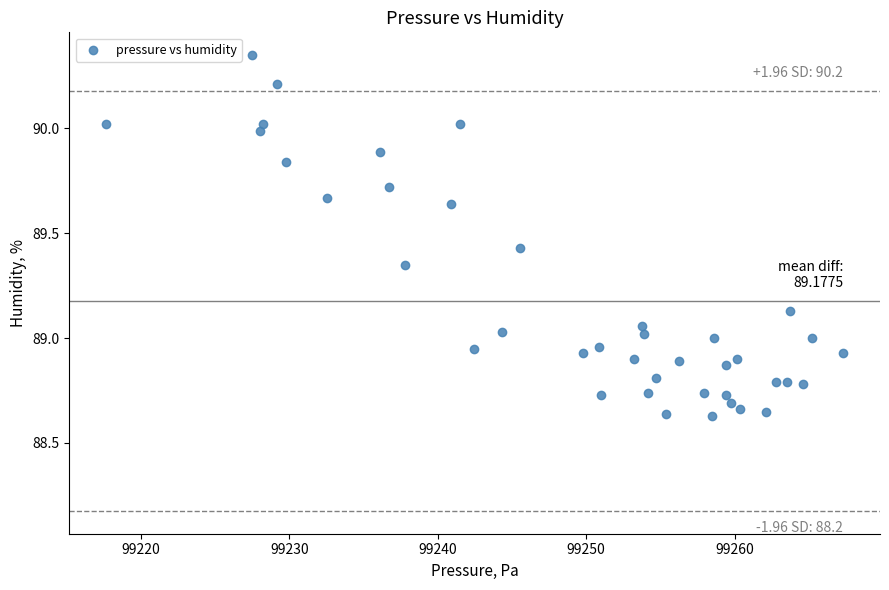

What is the range of Y values (max minus min)?

1.7